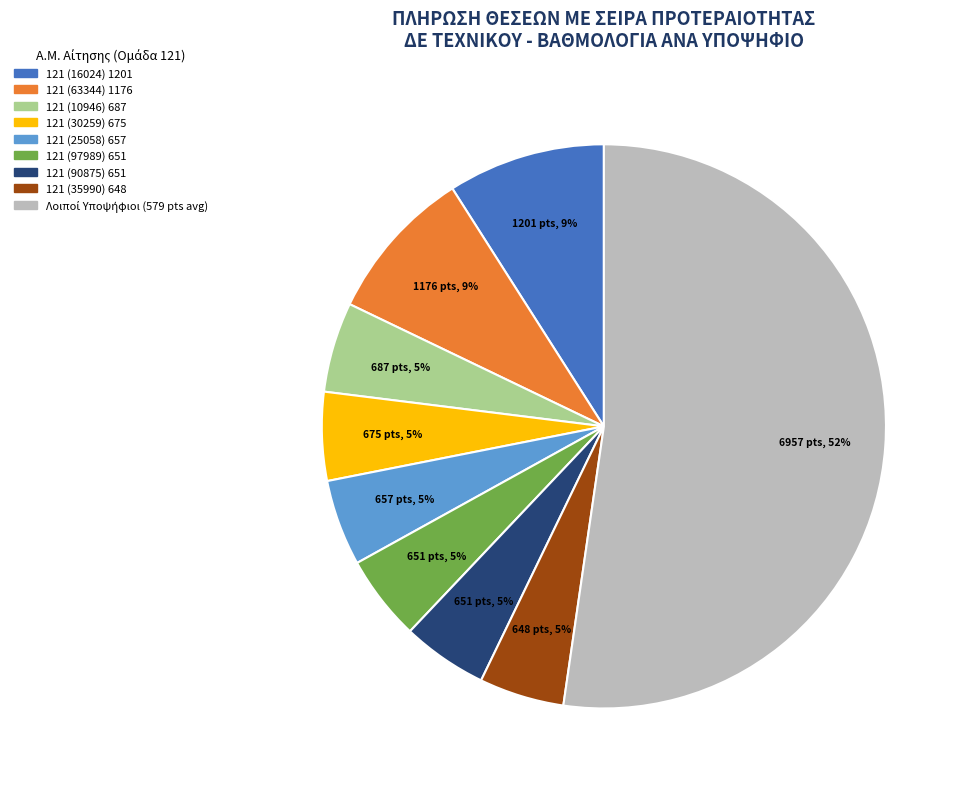

Is there a majority slice in this chart?

Yes